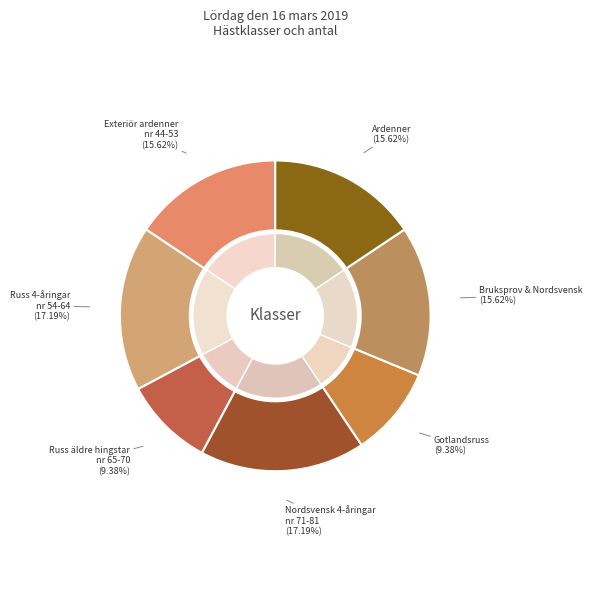

Is there a majority slice in this chart?

No